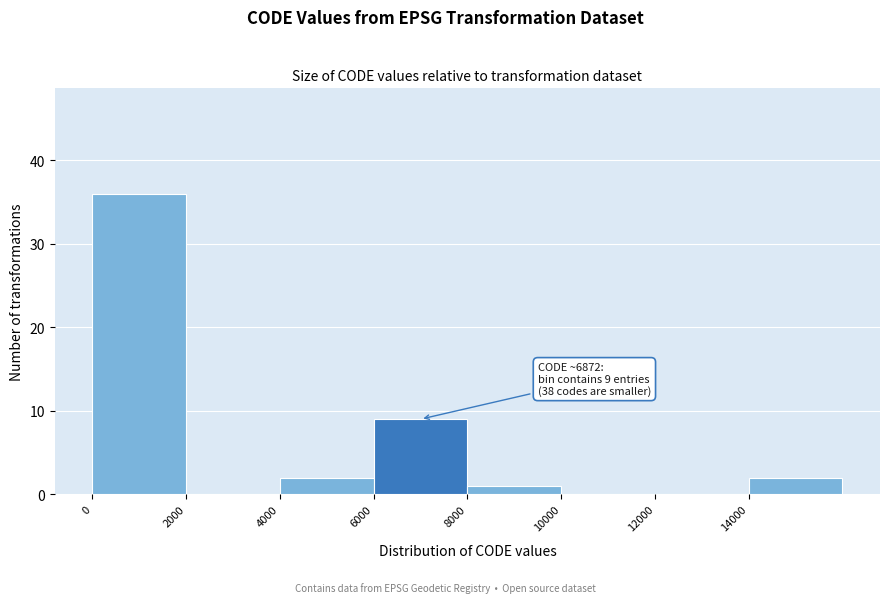

Over which range of the x-axis is the bar tallest?

0 to 2000